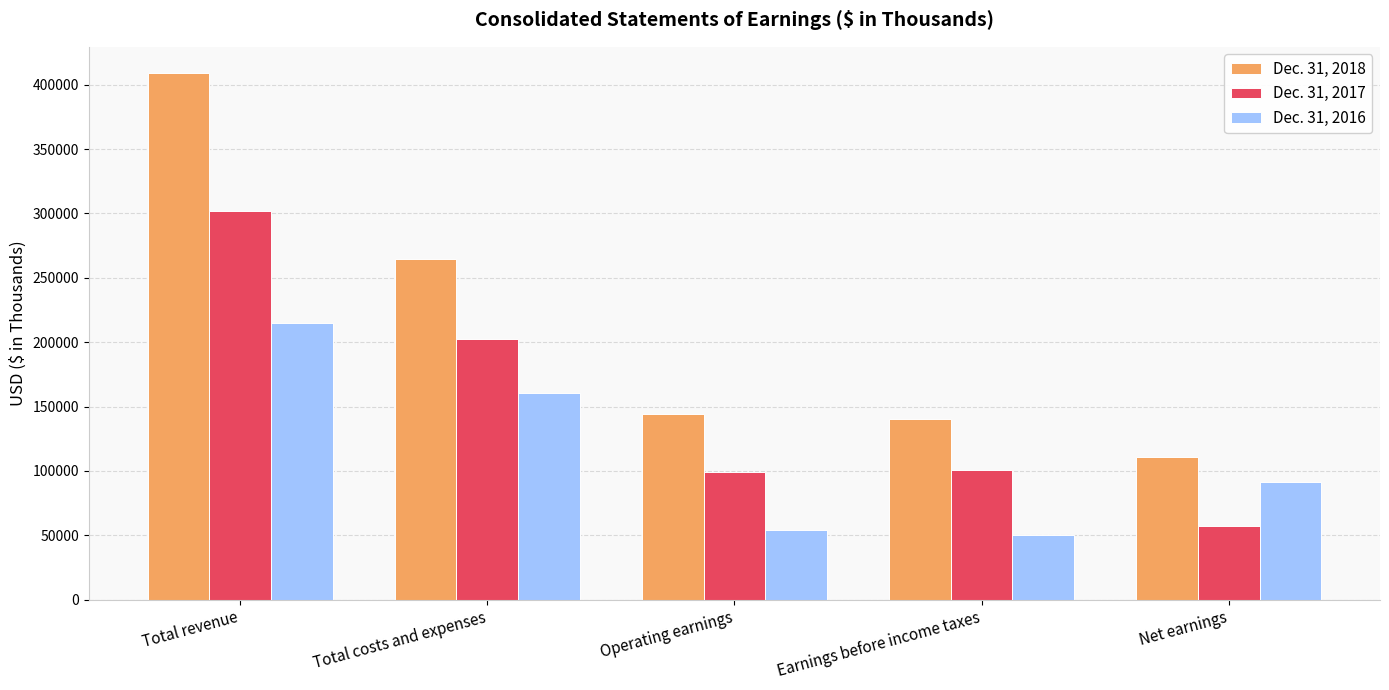

What is the spread (max minus min) of values at Operating earnings?

90228